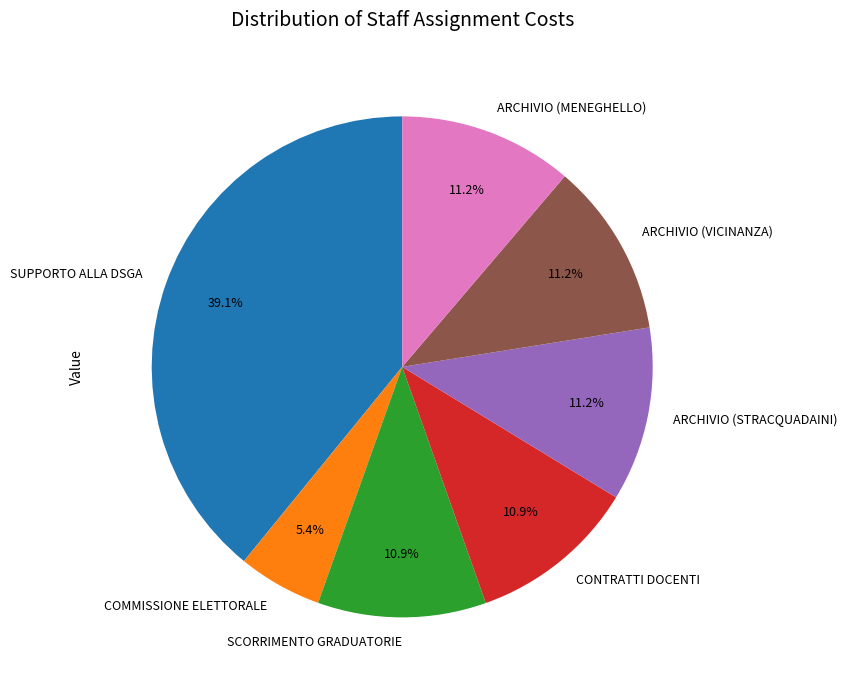

Does CONTRATTI DOCENTI account for over 50% of the chart?

No